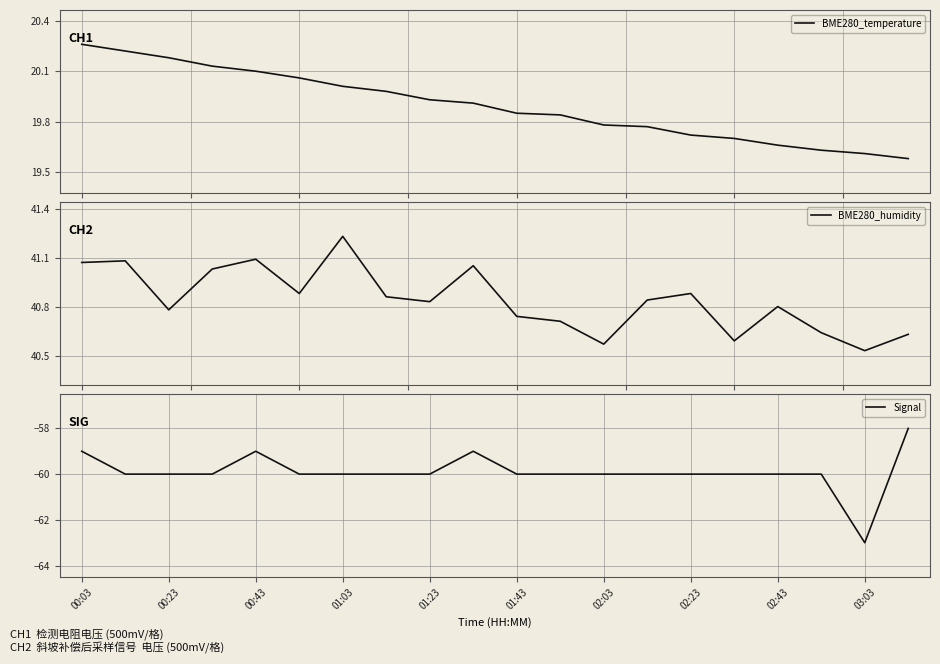

True or false: BME280_humidity and Signal cross at least once.

False